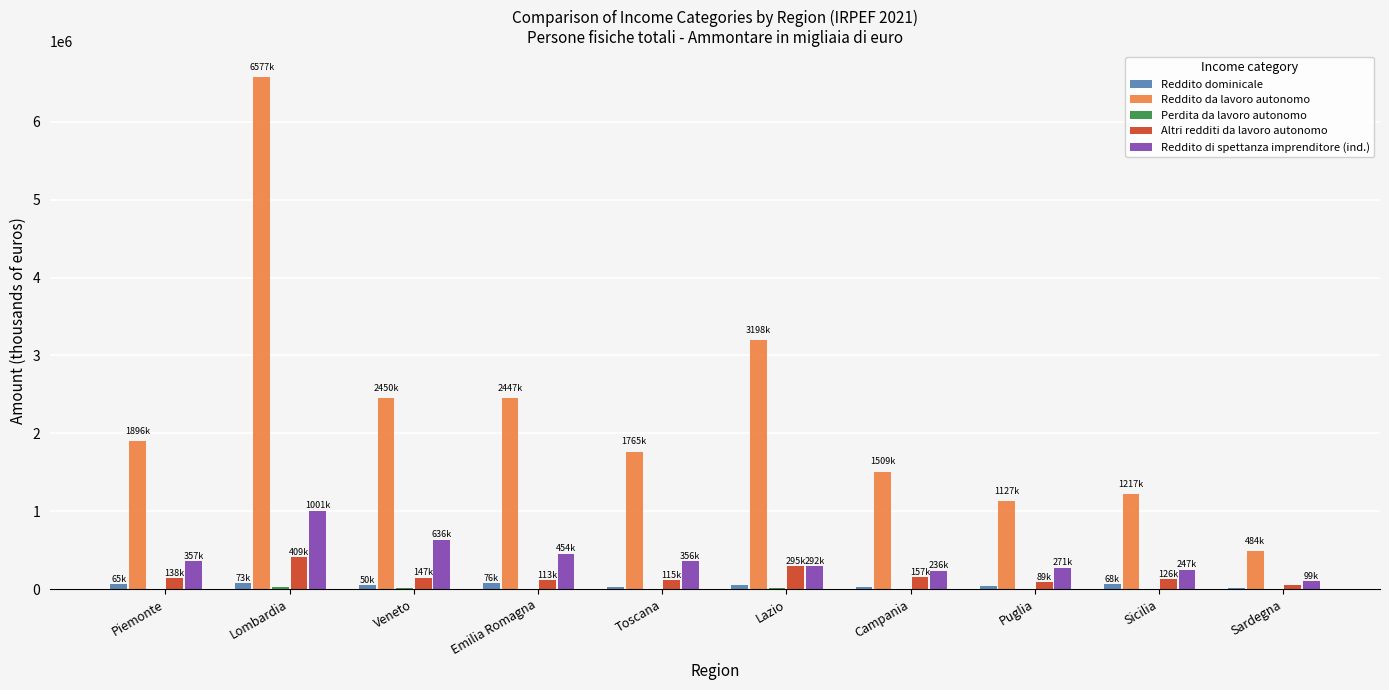

Between Veneto and Puglia, which series saw the biggest shift?

Reddito da lavoro autonomo